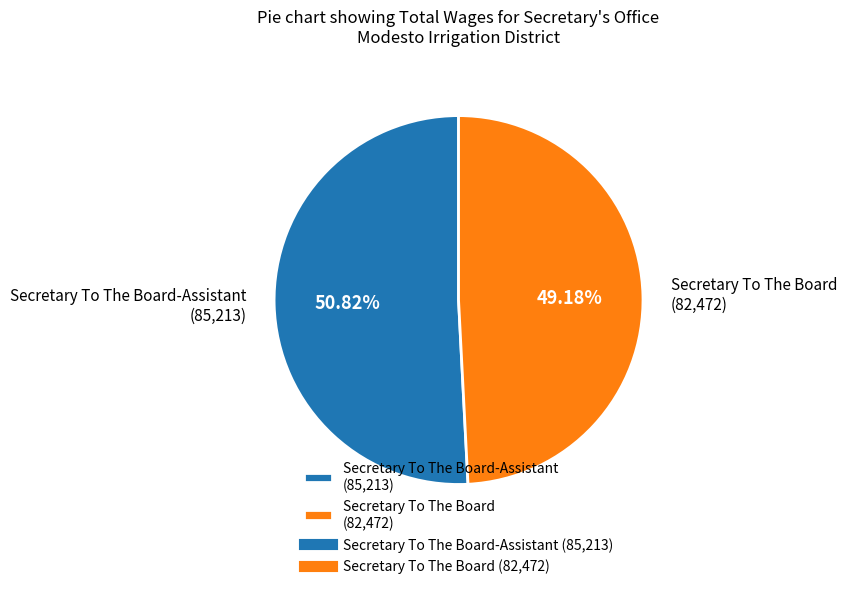

Rank the categories by value from lowest to highest.

Secretary To The Board (82,472), Secretary To The Board-Assistant (85,213)